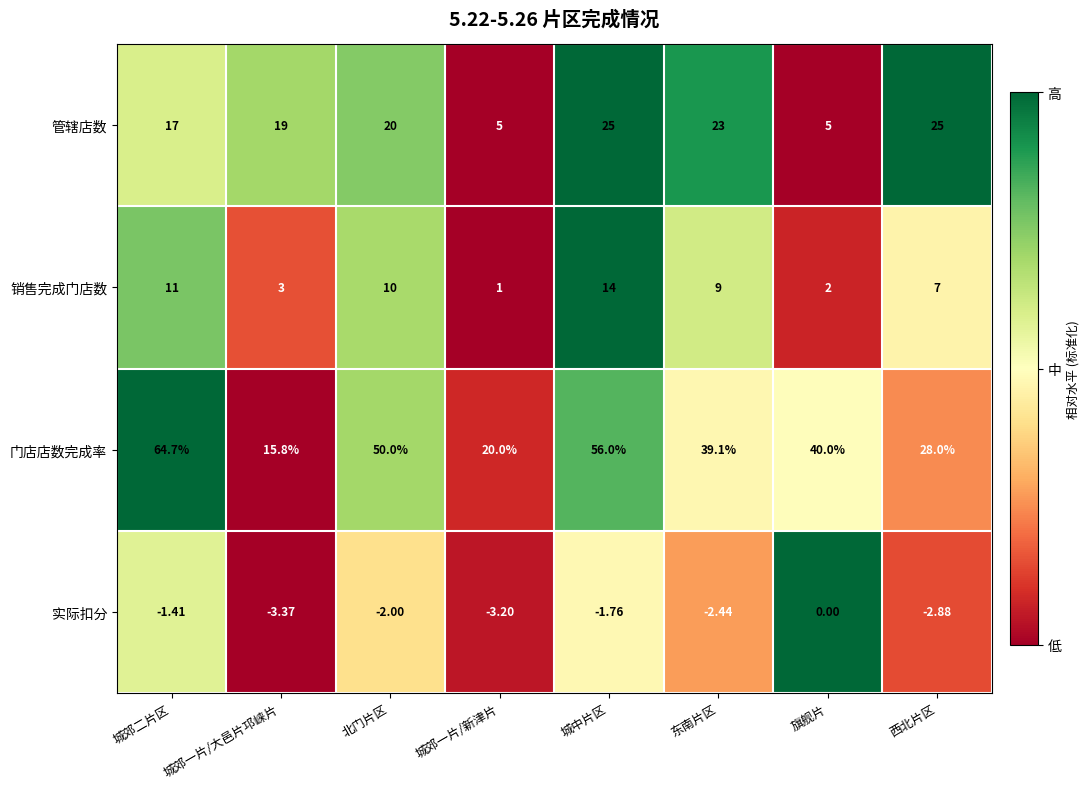

Which category has the lowest value in the 销售完成门店数 series?

城郊一片/新津片